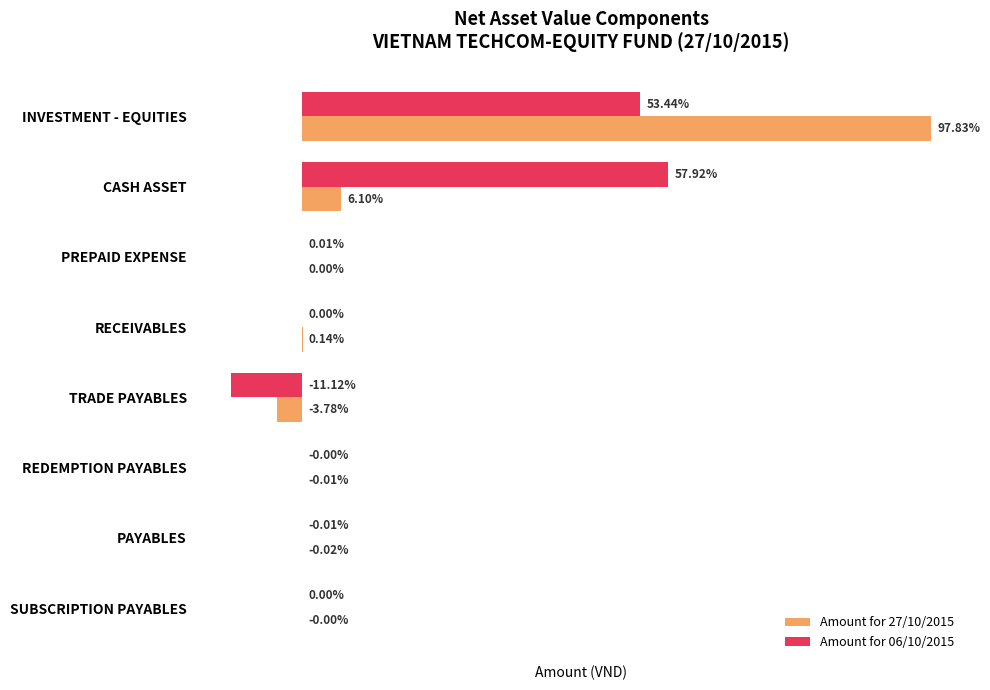

At which category is the sum across all series the highest?

INVESTMENT - EQUITIES